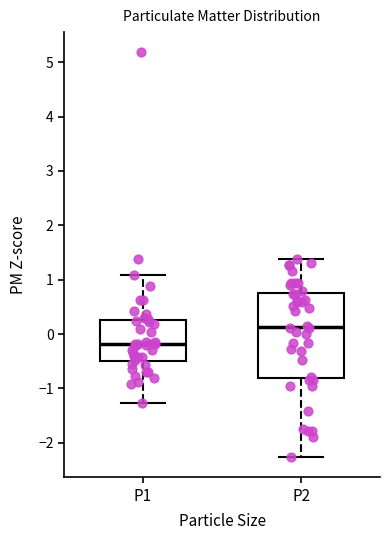

Reading left to right, transcribe this box plot: for each box, give where its median line is, the range the box spans, and where its two whiskers end, as read against the y-axis. The values are not printed on the chart, so give them approximately, as read against the axis.

P1: median -0.2, box -0.5 to 0.3, whiskers -1.3 to 1.1
P2: median 0.1, box -0.8 to 0.8, whiskers -2.3 to 1.4